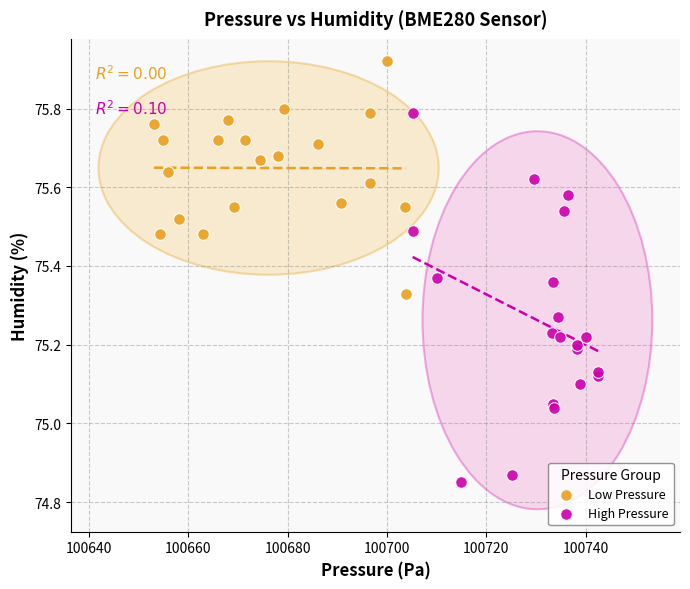

Which series contains the lowest Y value?

High Pressure